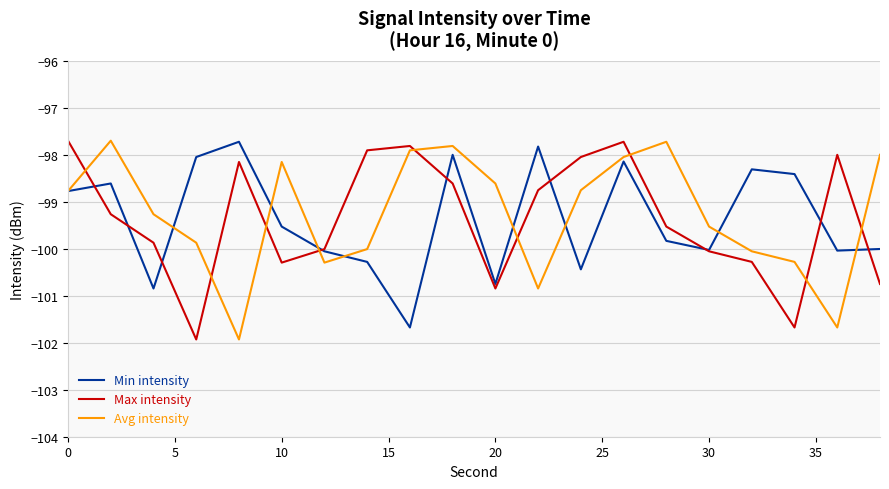

After their last crossing, which series has the higher values: Avg intensity or Max intensity?

Avg intensity